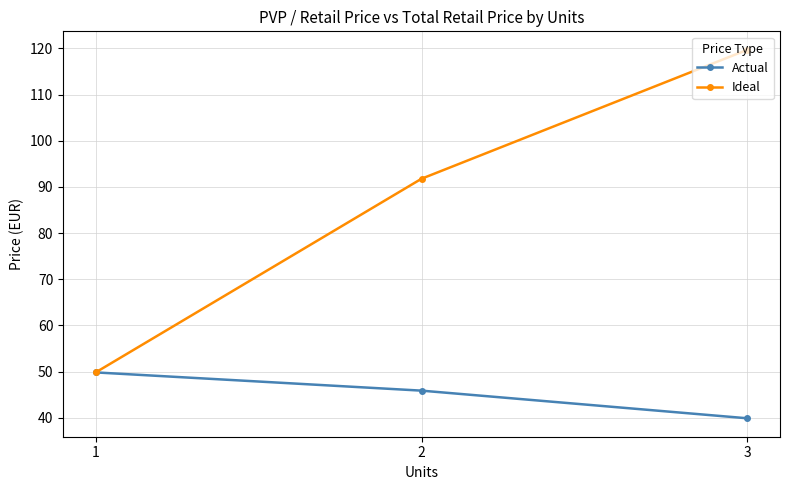

Reading left to right, list all the values displayed in this chart.

Actual: 49.8	45.9	39.9
Ideal: 49.8	91.8	119.7